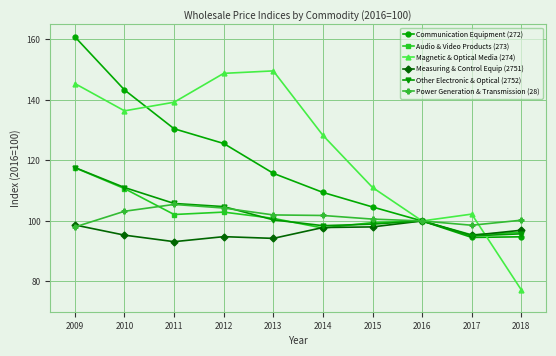

What is the value of the Power Generation & Transmission (28) point at the 3rd from the left?

105.5